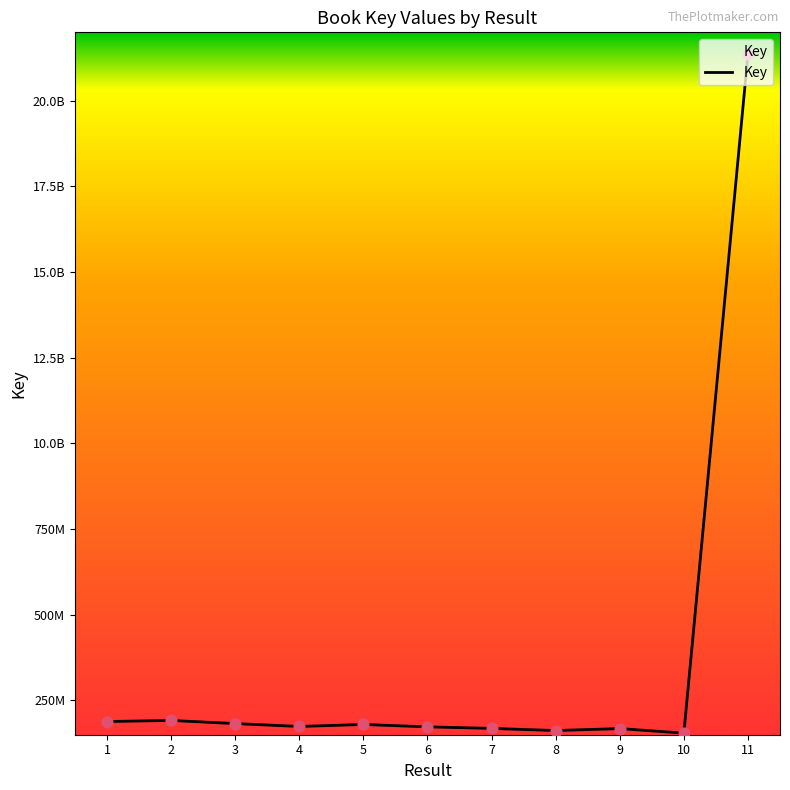

Between 4 and 2, which is larger?

2